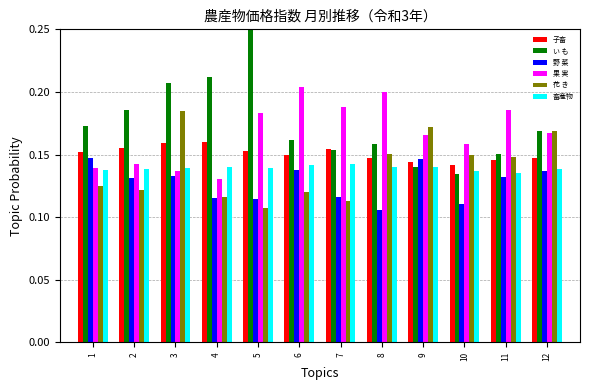

How many い も values are between 0 and 1?

12